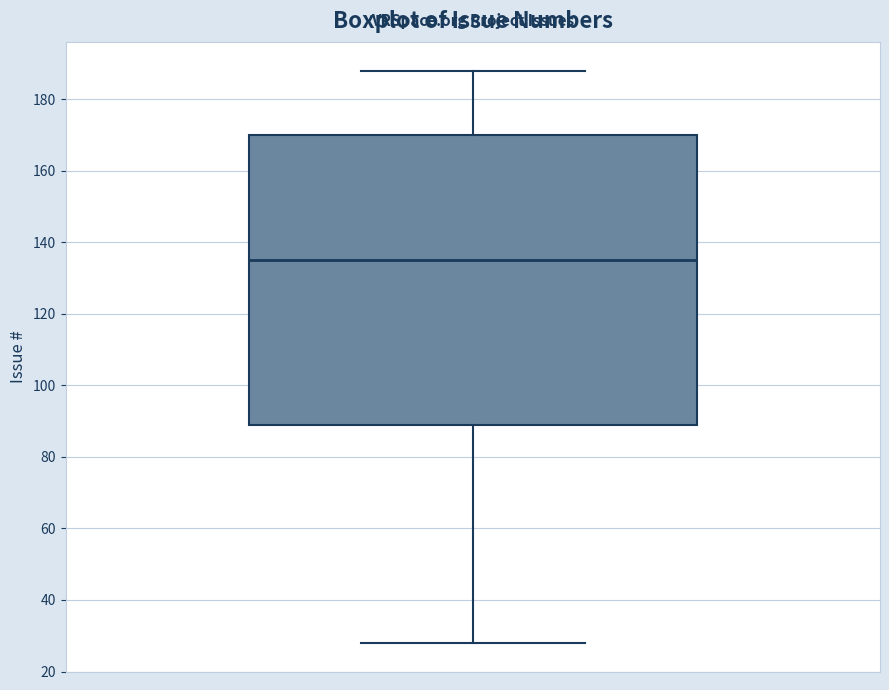

Where is the lower edge of the box on the y-axis? The values are not printed on the chart, so give them approximately, as read against the axis.

90